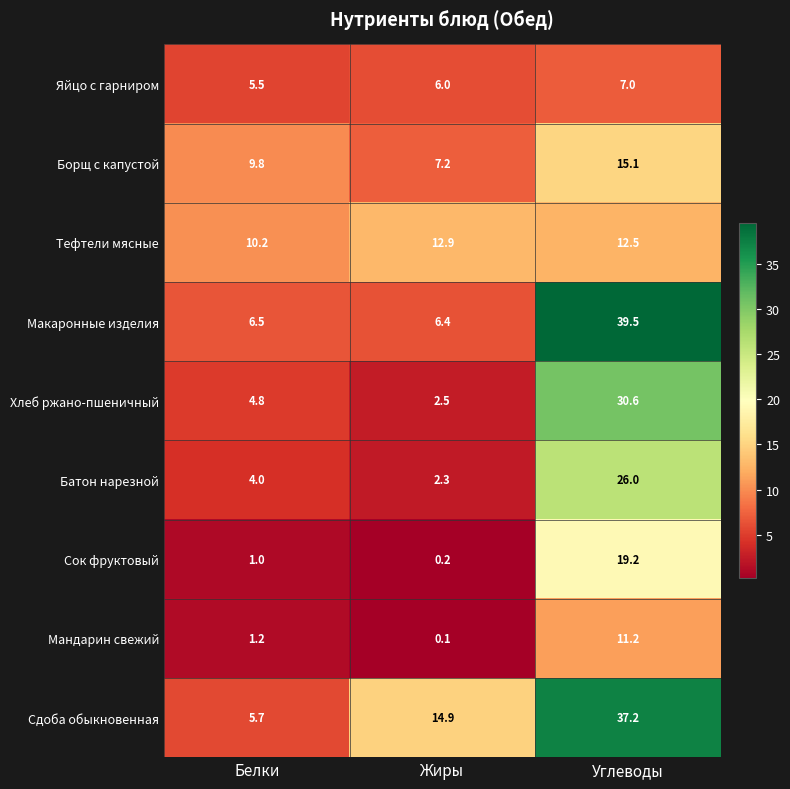

Which series has the largest range (max minus min)?

Макаронные изделия